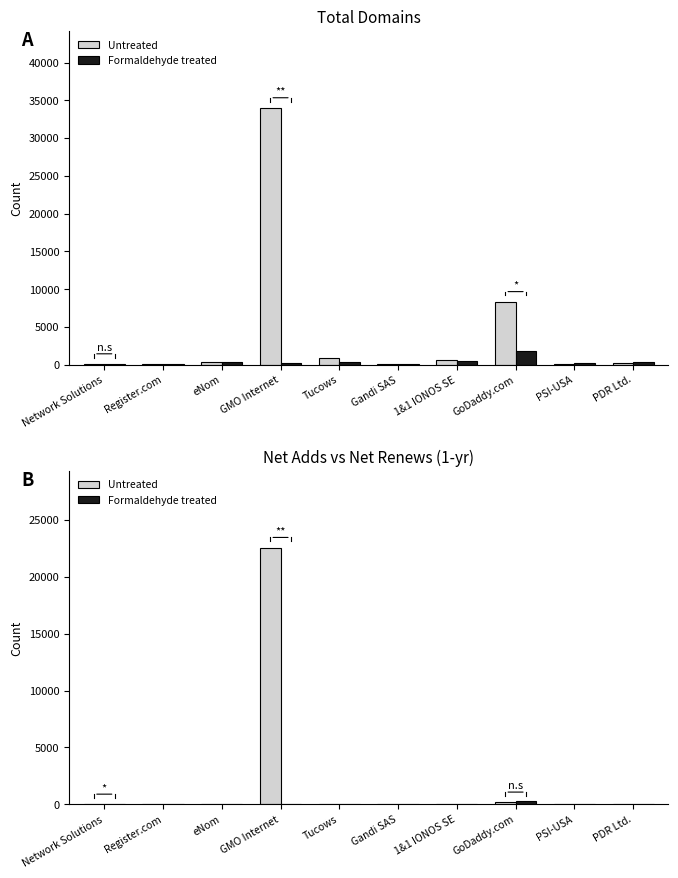

What is the highest value of the net-adds-1-yr series?

22540